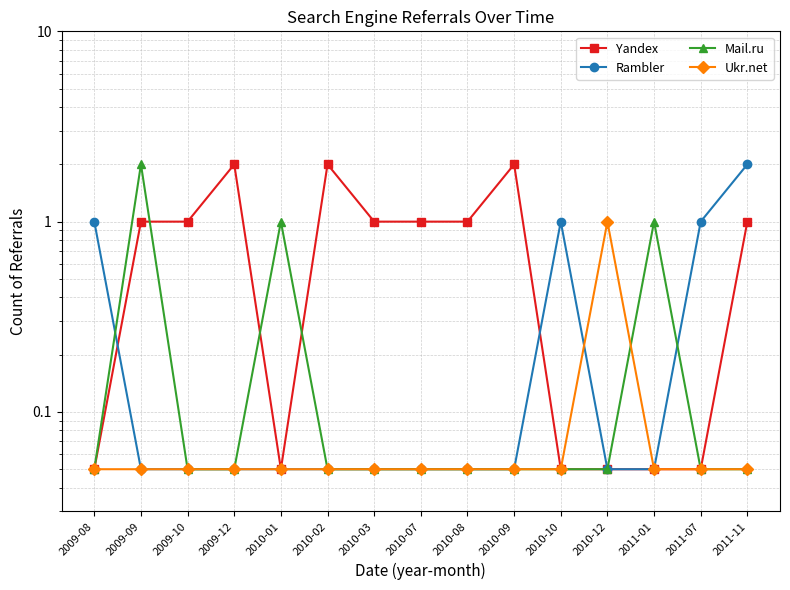

What is the difference between the highest and lowest values at 2010-08?

0.9